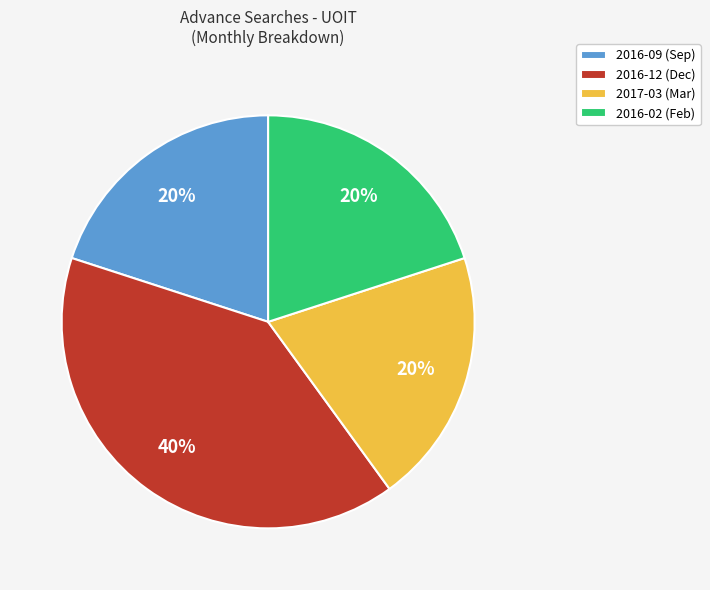

Count the number of slices in the pie.

4